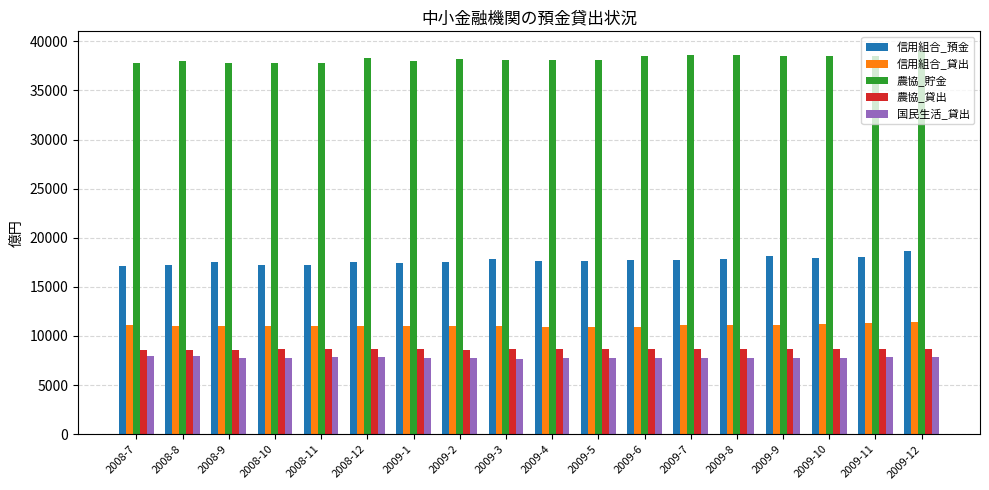

What is the smallest value displayed?

7692